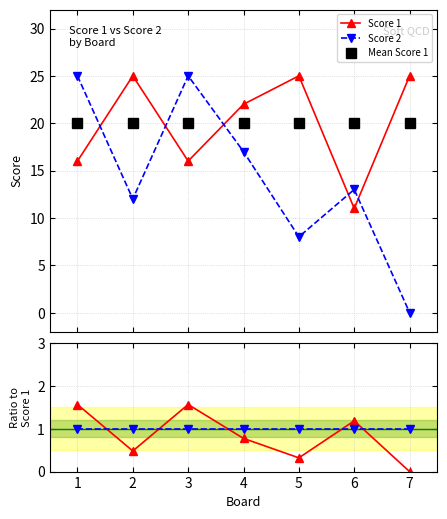

Reading left to right, extract all data points from this chart.

Score 1: 1=16.0	2=25.0	3=16.0	4=22.0	5=25.0	6=11.0	7=25.0
Score 2: 1=25.0	2=12.0	3=25.0	4=17.0	5=8.0	6=13.0	7=0.0
Mean Score 1: 1=20.0	2=20.0	3=20.0	4=20.0	5=20.0	6=20.0	7=20.0
Score 2 / Score 1: 1=1.6	2=0.5	3=1.6	4=0.8	5=0.3	6=1.2	7=0.0
Reference: 1=1.0	2=1.0	3=1.0	4=1.0	5=1.0	6=1.0	7=1.0